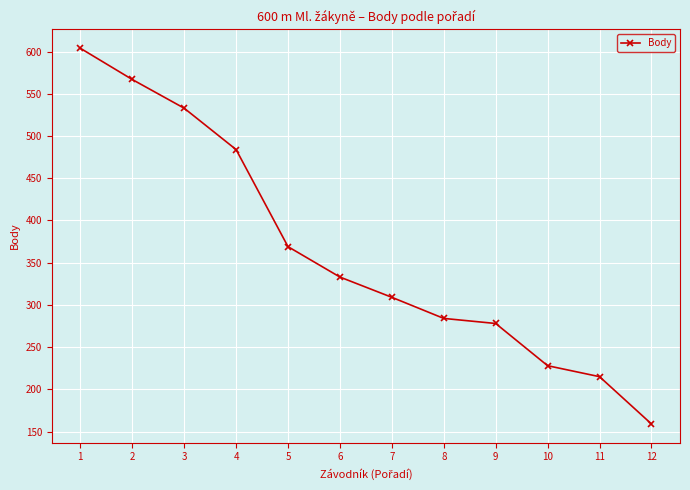

Reading left to right, extract all data points from this chart.

604	567	533	484	369	333	309	284	278	228	215	159